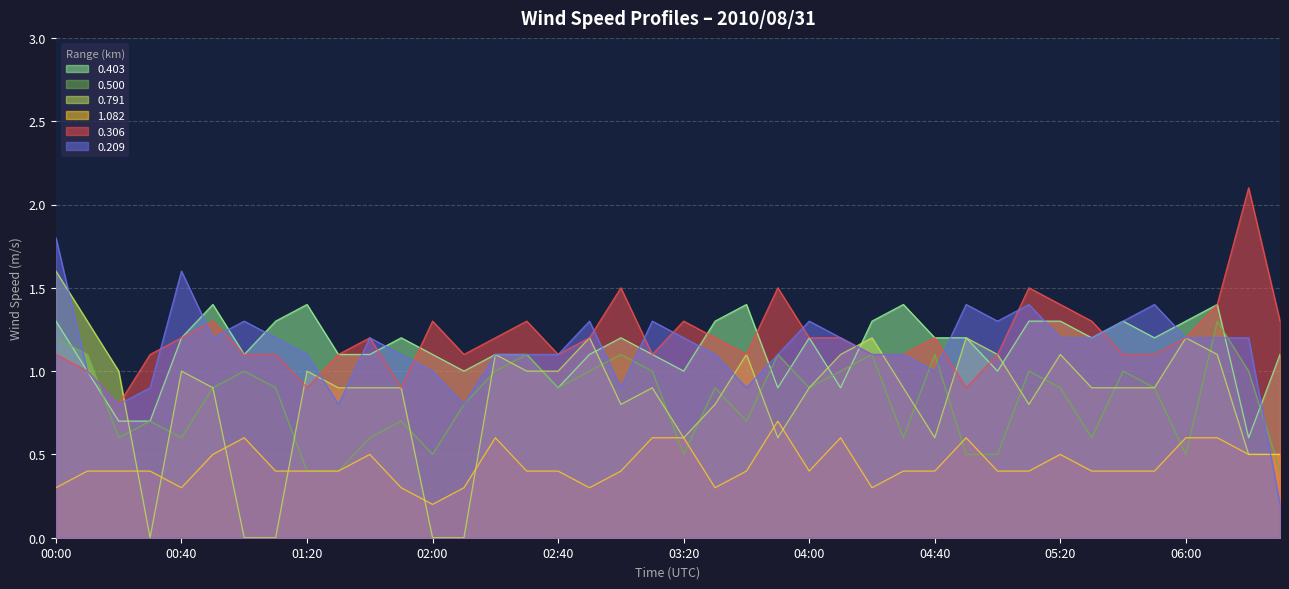

What position from the left is 03:10?

20